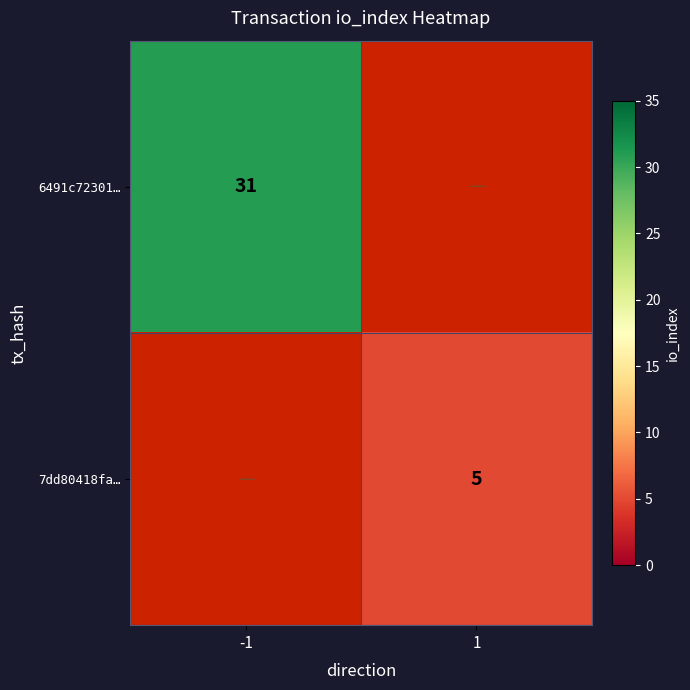

True or false: 7dd80418fa… has a value of 5 at 1.

True